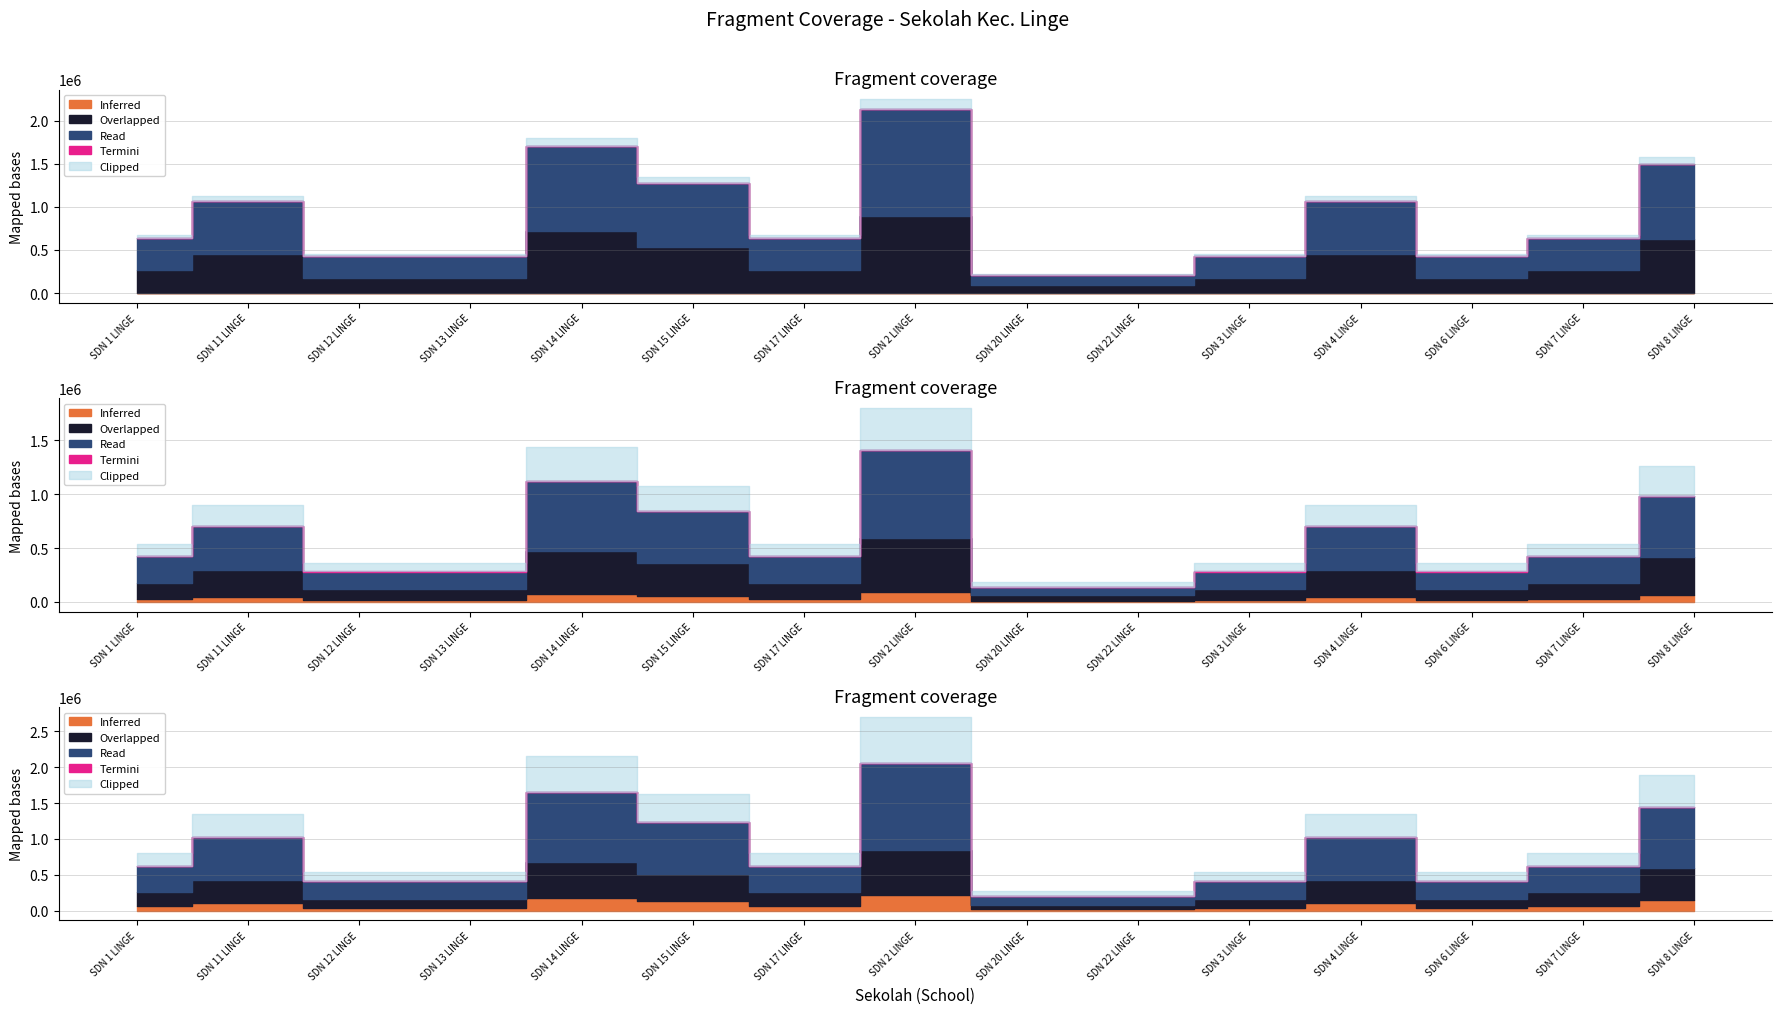

At how many categories does at least one series exceed 1964735?

1